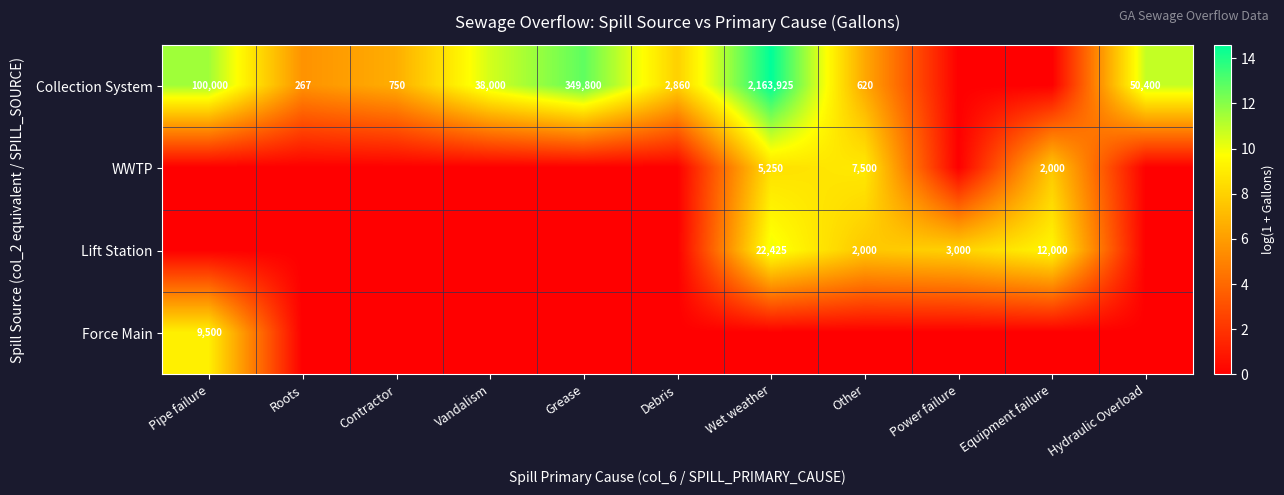

How many categories are shown in the chart?

11